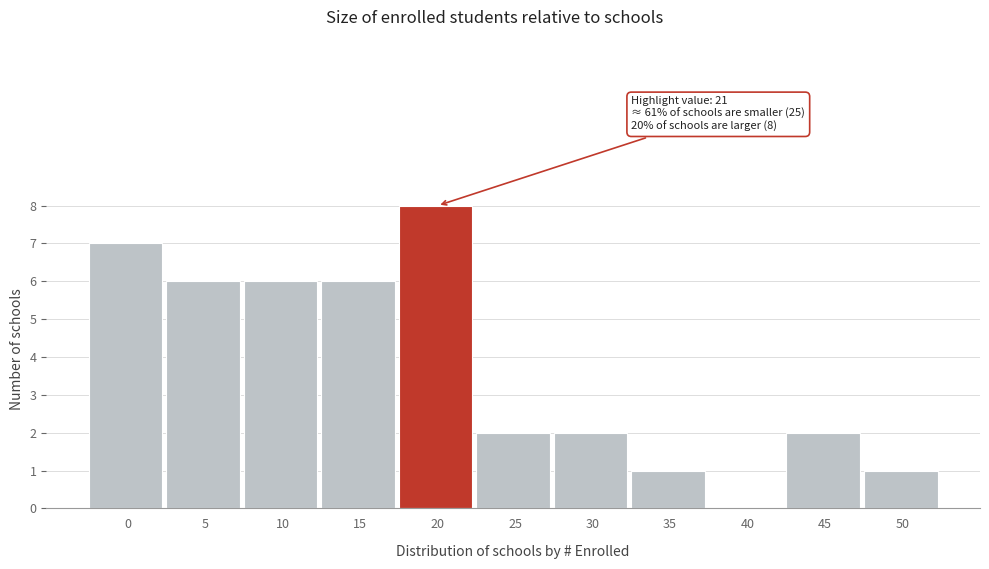

Reading left to right, list all the values displayed in this chart.

0=7	5=6	10=6	15=6	20=8	25=2	30=2	35=1	40=0	45=2	50=1